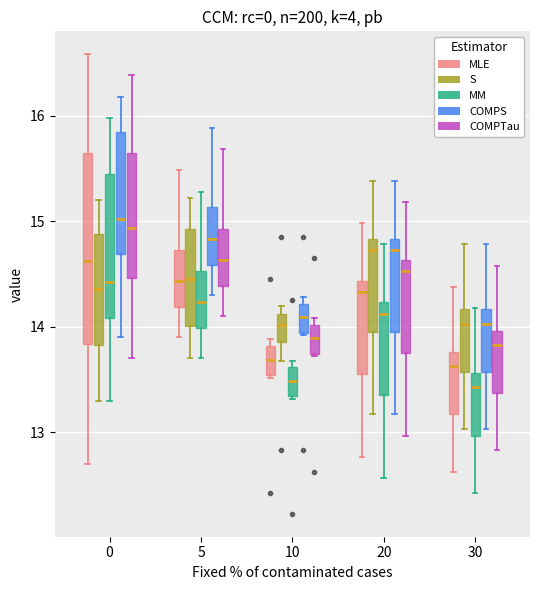

Where does the upper whisker of the box for 30 (S) end on the y-axis? The values are not printed on the chart, so give them approximately, as read against the axis.

14.8